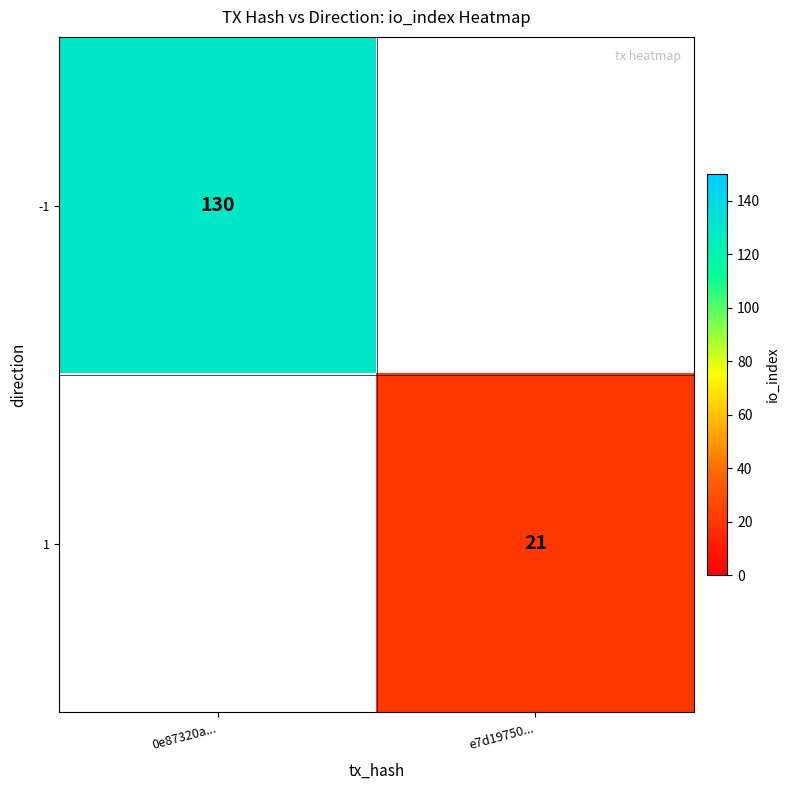

The -1 series shows 130 at 0e87320a.... True or false?

True